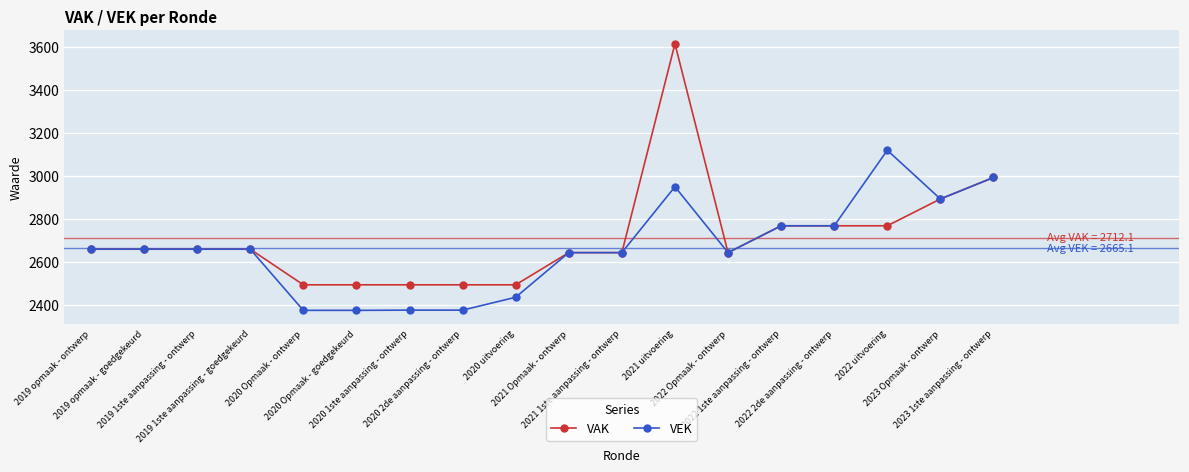

What is the minimum value shown in the chart?

2373